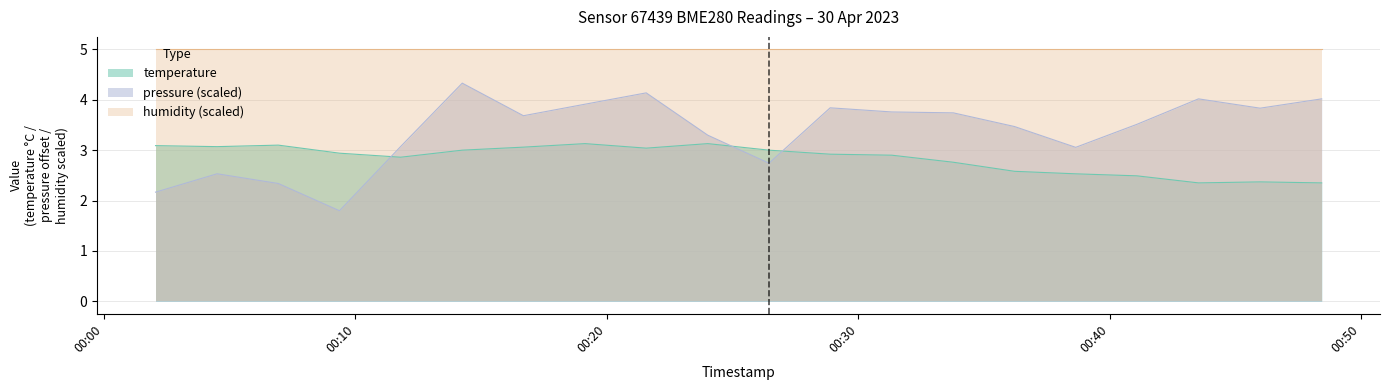

What is the sum of all pressure_norm values?

67.3